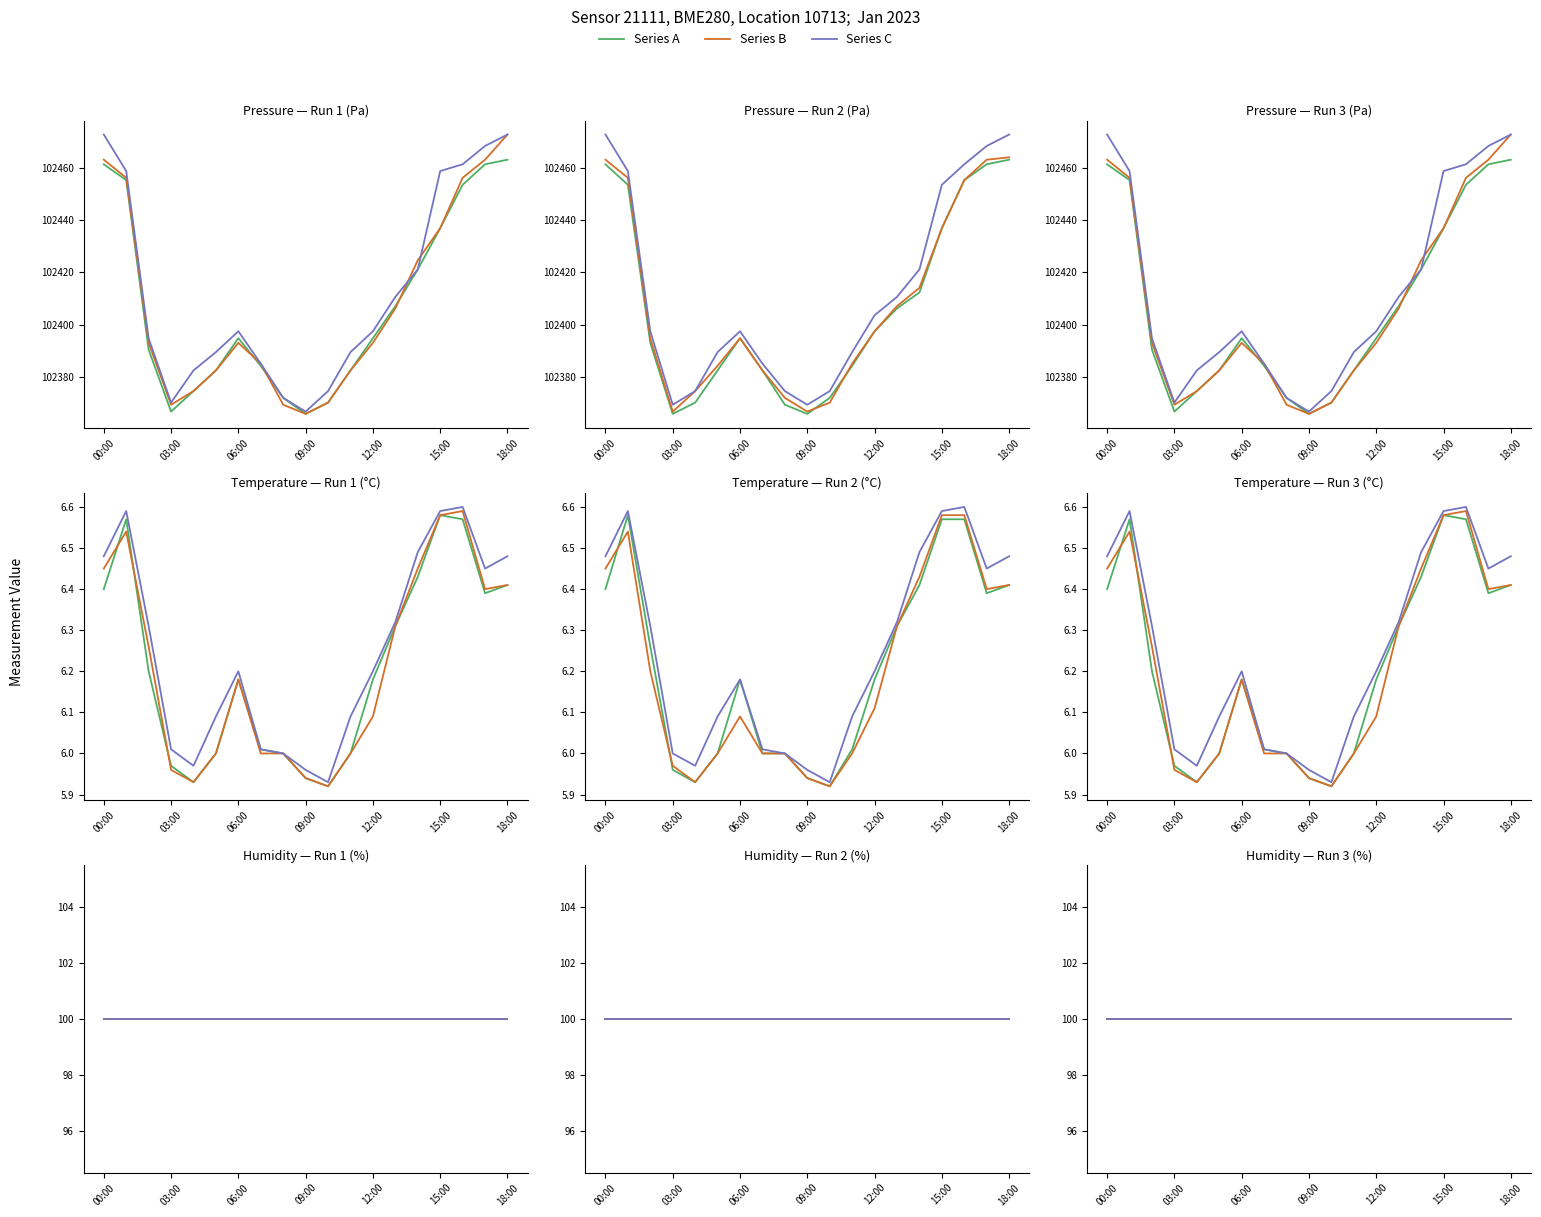

What is the sum of all pressure values?

1945737.2